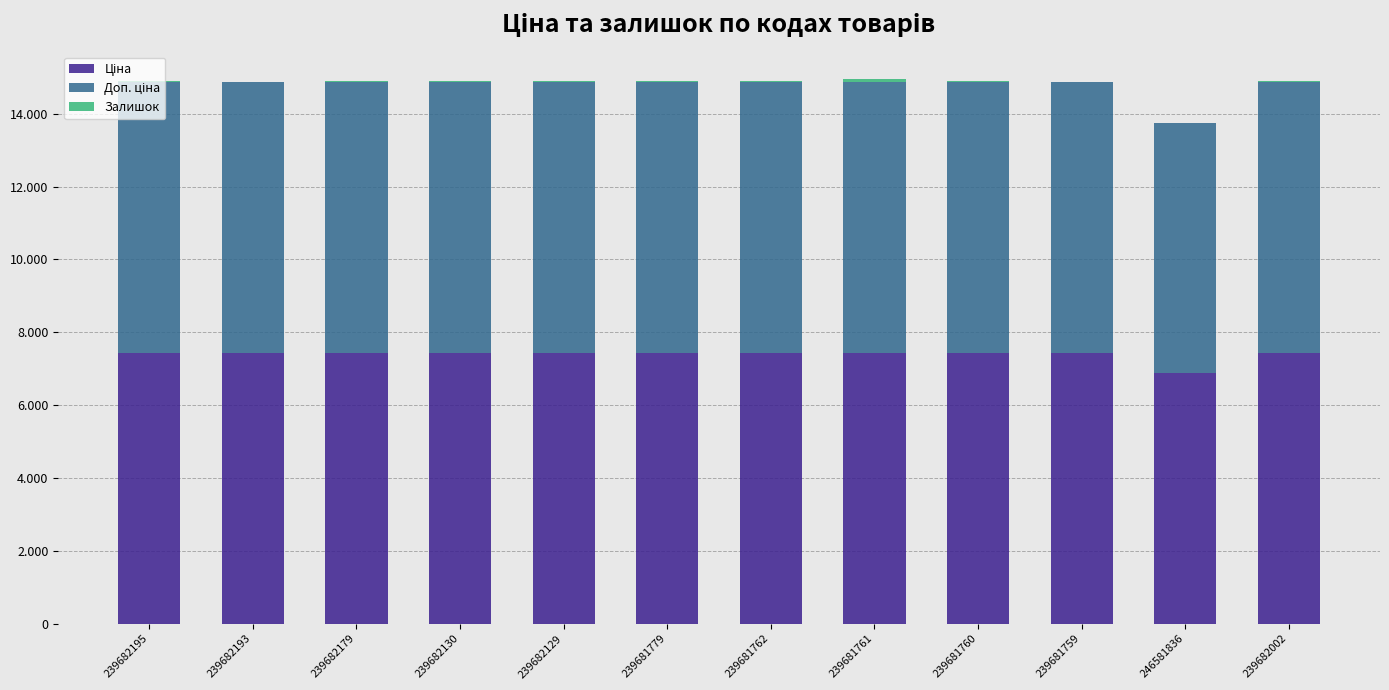

Are the bars horizontal?

No